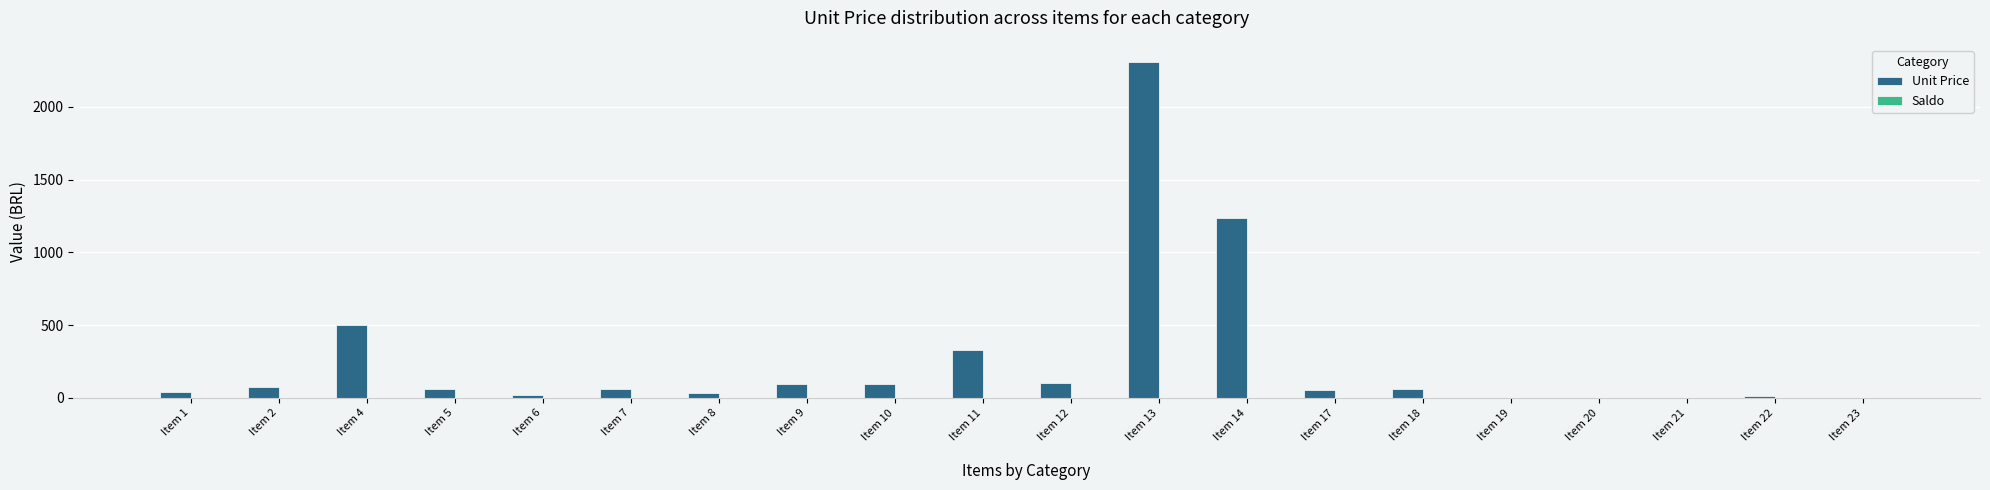

What is the highest value of the Unit Price series?

2310.2